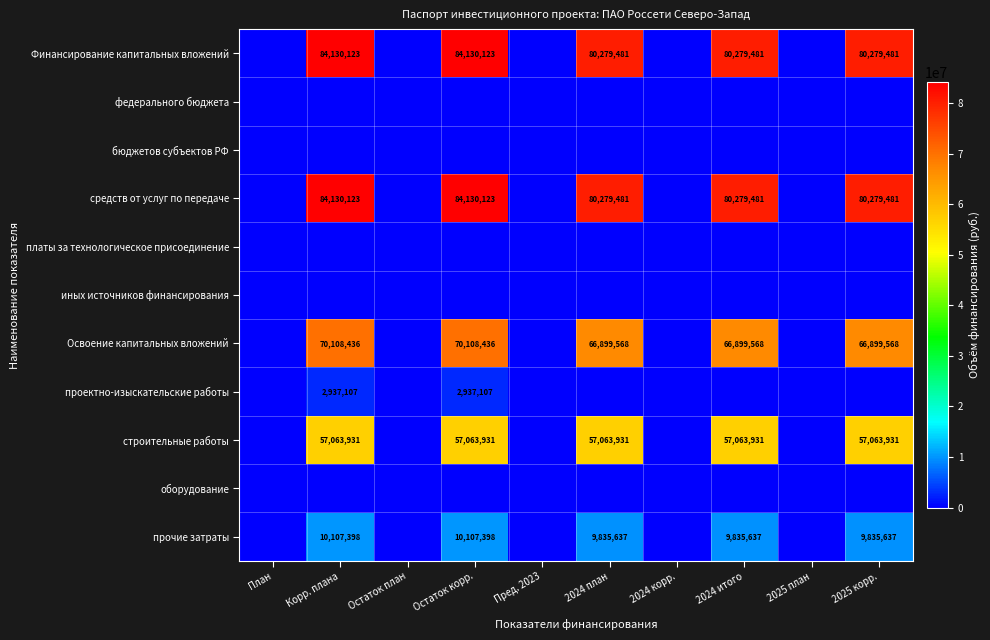

Is the value of иных источников финансирования at Остаток корр. greater than the value of Освоение капитальных вложений at 2025 корр.?

No